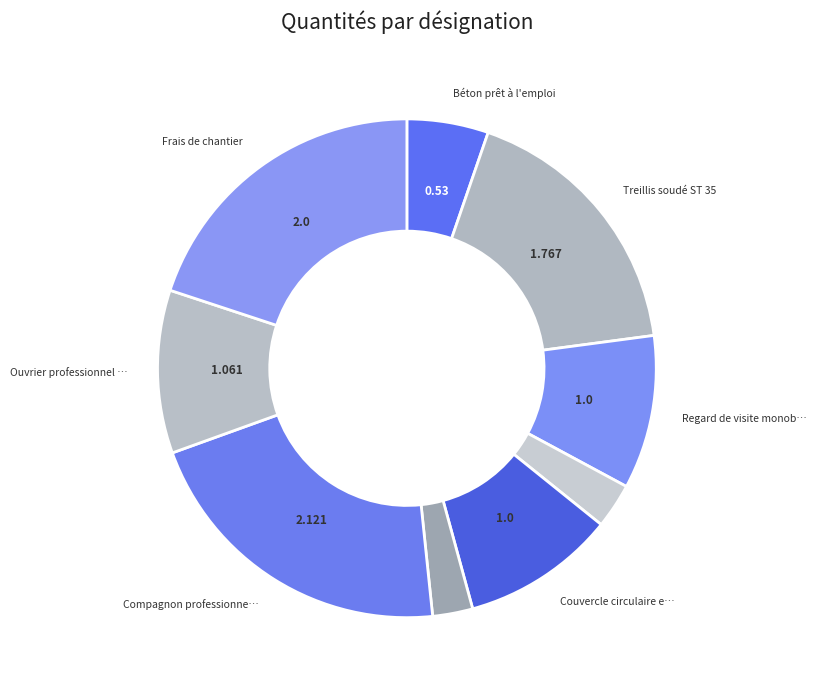

Count the number of slices in the pie.

9